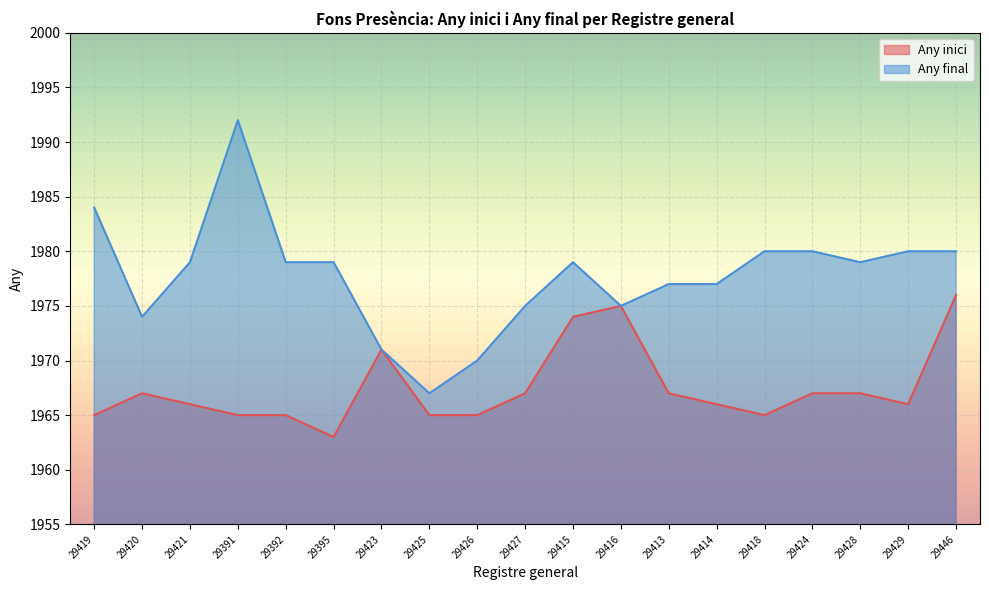

Reading right to left, extract all data points from this chart.

Any inici: 1976	1966	1967	1967	1965	1966	1967	1975	1974	1967	1965	1965	1971	1963	1965	1965	1966	1967	1965
Any final: 1980	1980	1979	1980	1980	1977	1977	1975	1979	1975	1970	1967	1971	1979	1979	1992	1979	1974	1984